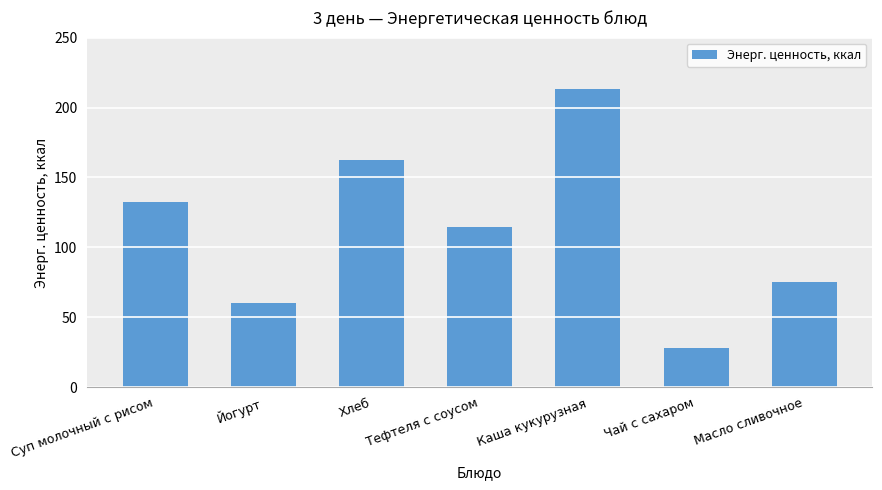

What is the difference between the maximum and minimum values?

185.6